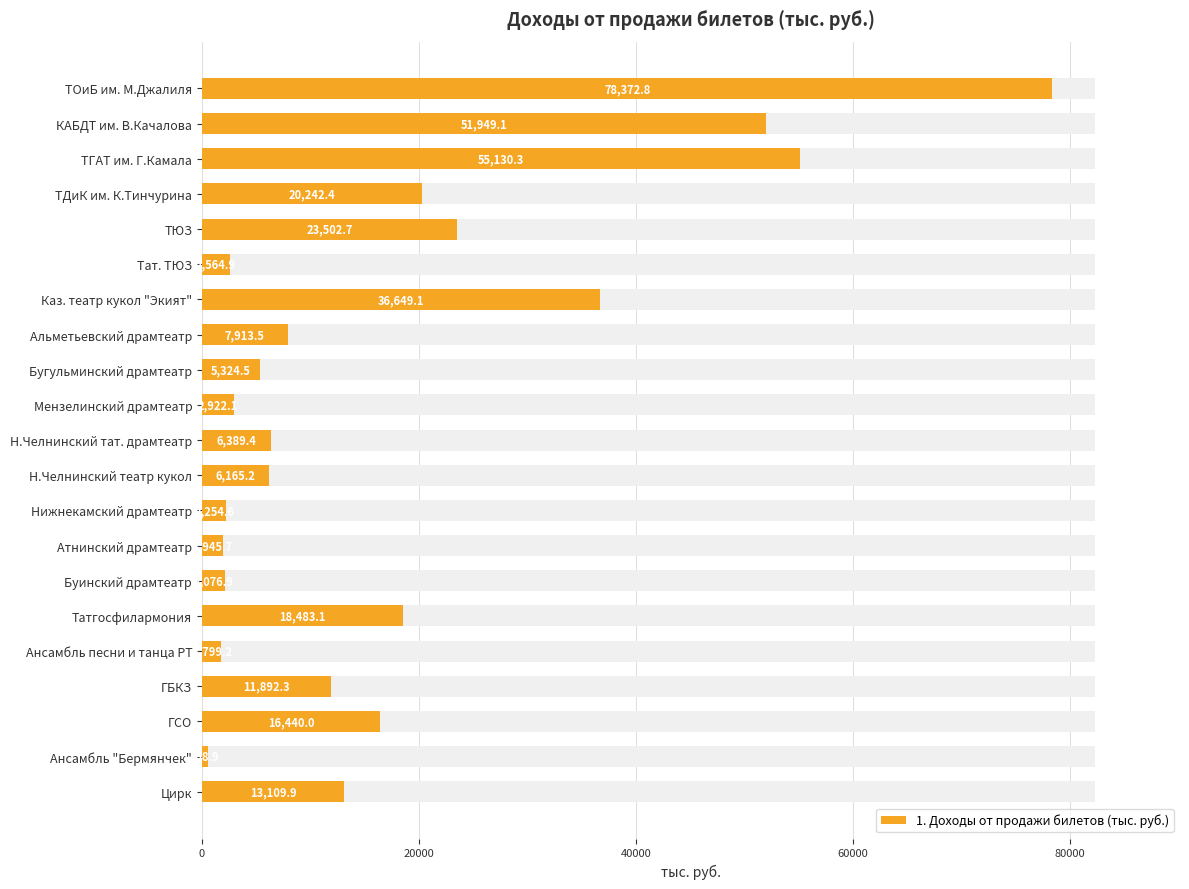

The value at Н.Челнинский тат. драмтеатр is 6389.4. True or false?

True